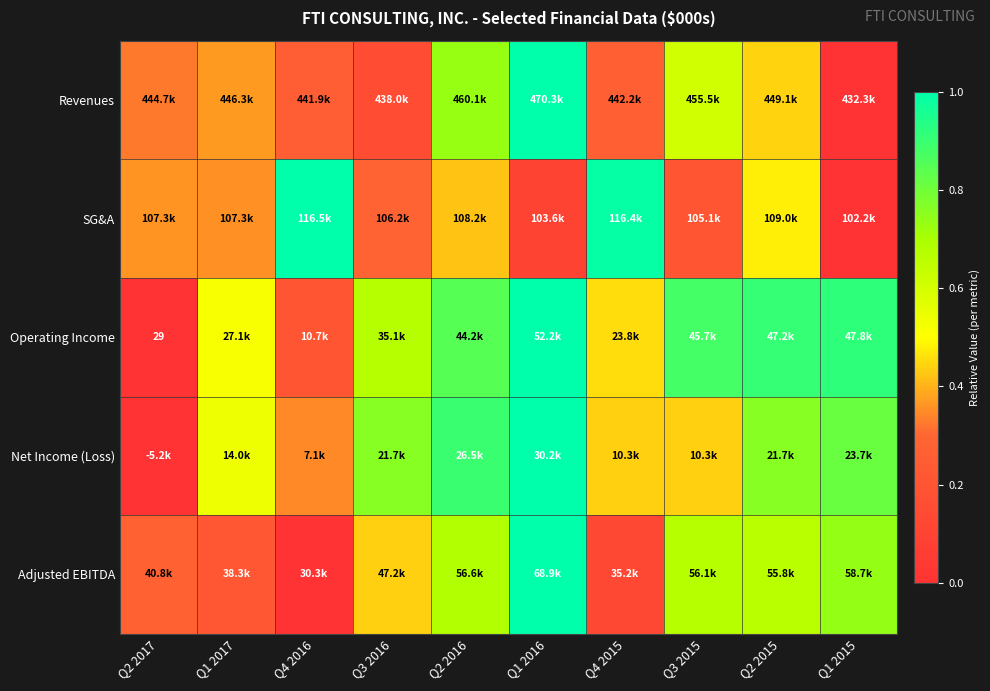

What is the difference between the maximum and second lowest values in the Adjusted EBITDA series?

0.9